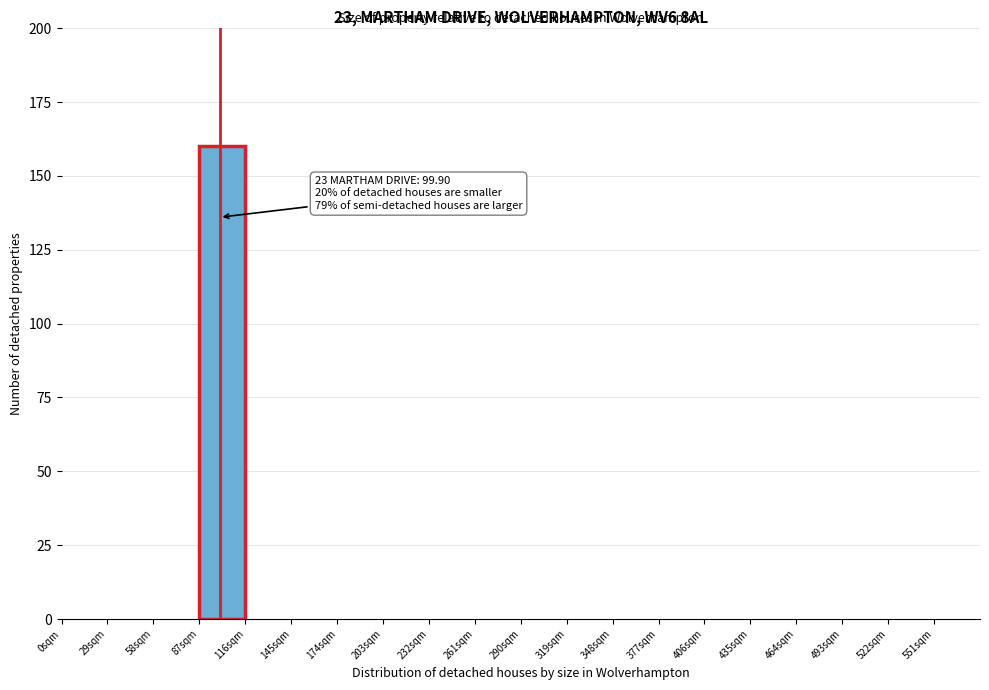

Which range on the x-axis has the tallest bar?

87 to 116